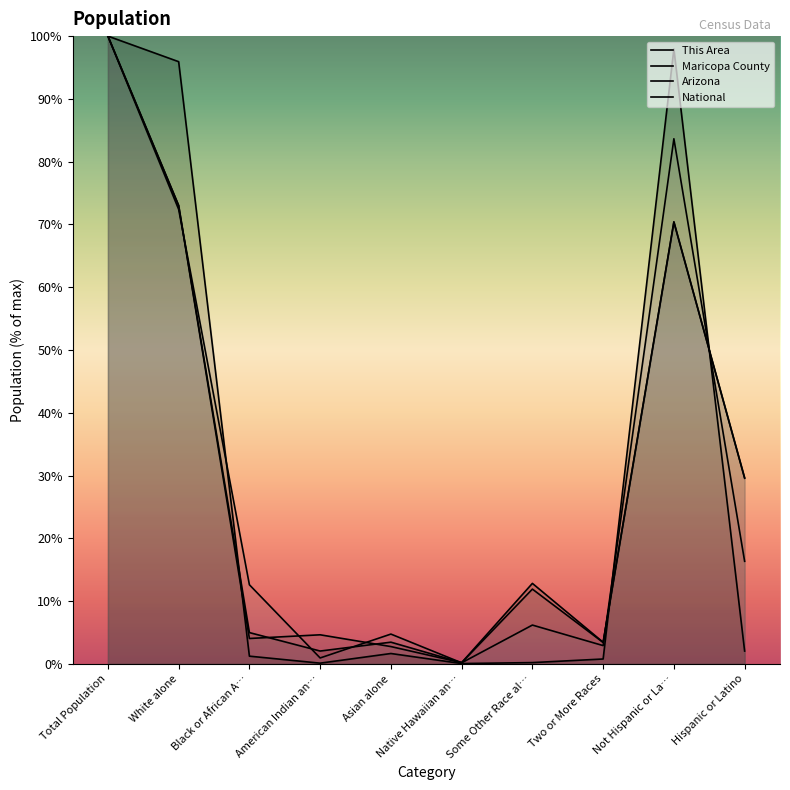

What is the total value across all series at Some Other Race al…?

31.1